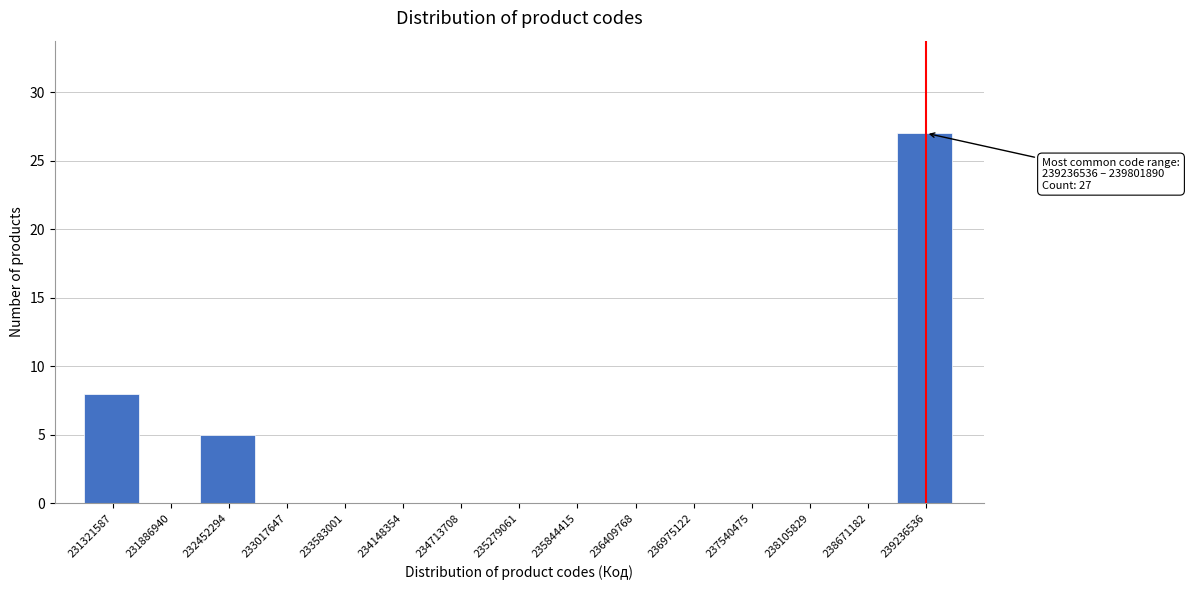

Reading left to right, transcribe all the data shown in this chart.

231321587=8	231886940=0	232452294=5	233017647=0	233583001=0	234148354=0	234713708=0	235279061=0	235844415=0	236409768=0	236975122=0	237540475=0	238105829=0	238671182=0	239236536=27